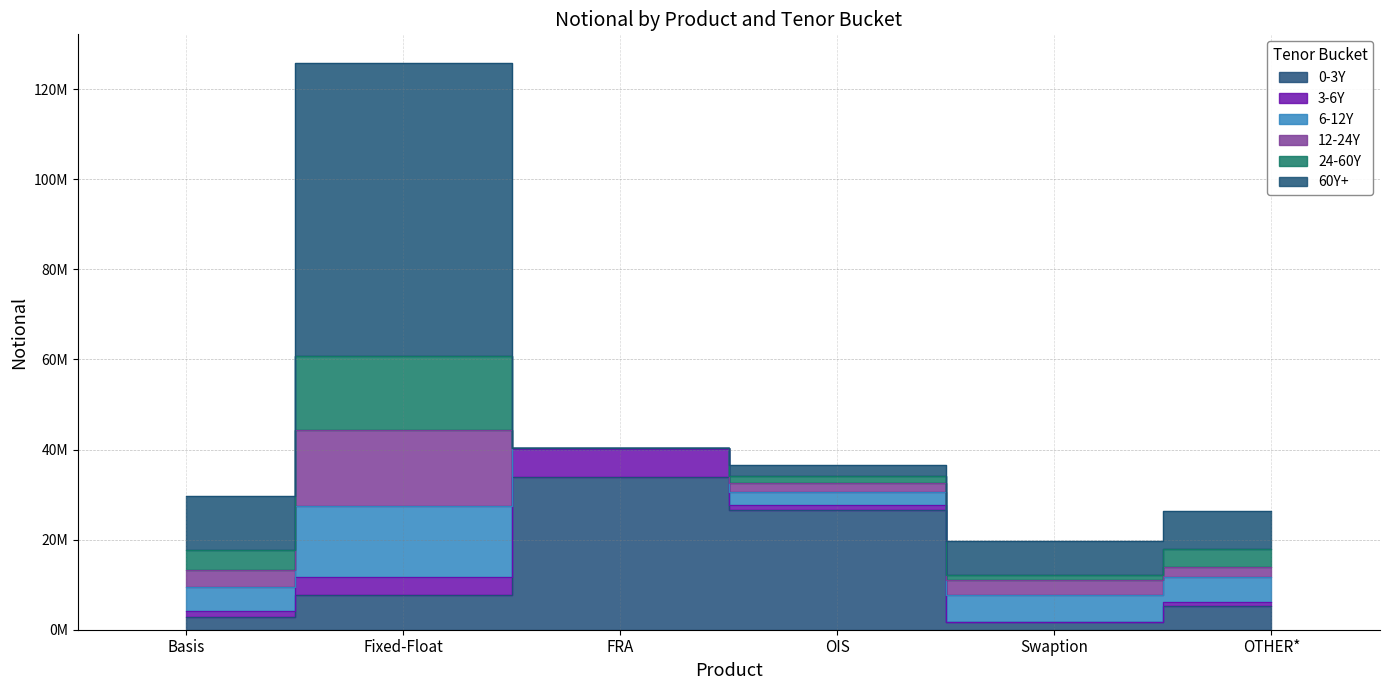

What is the sum of all 60Y+ values?

95437699